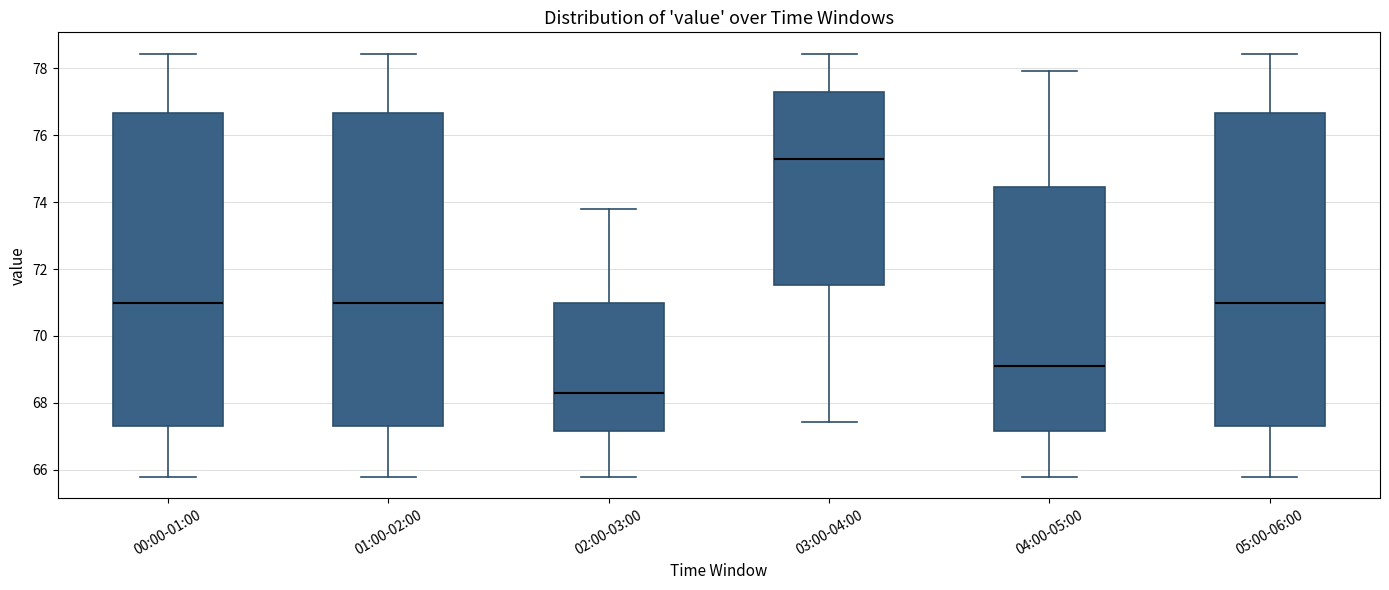

Where is the lower edge of the box for 02:00-03:00 on the y-axis? The values are not printed on the chart, so give them approximately, as read against the axis.

67.2